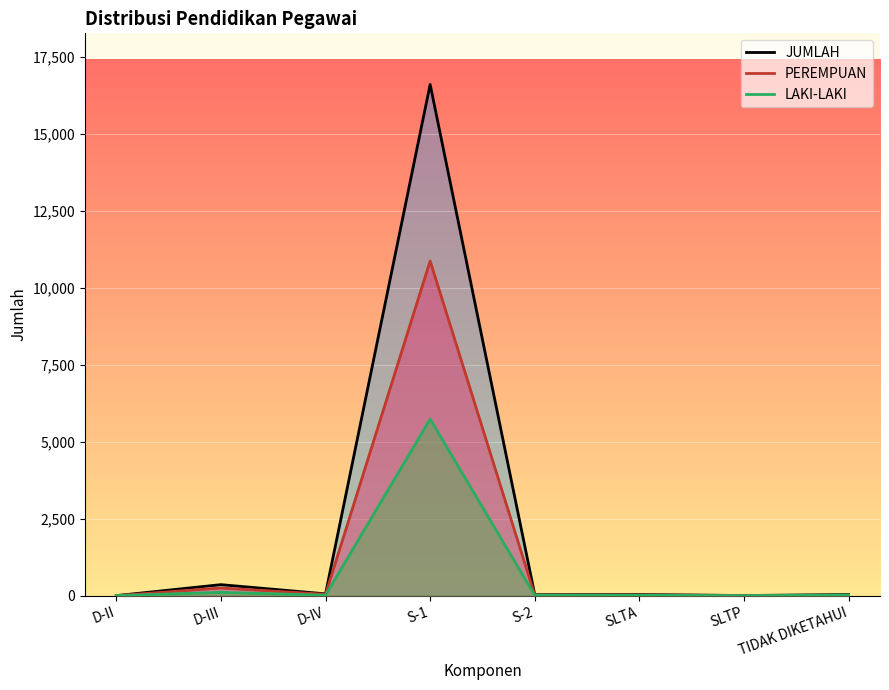

How many values in the JUMLAH series are below 37?

4